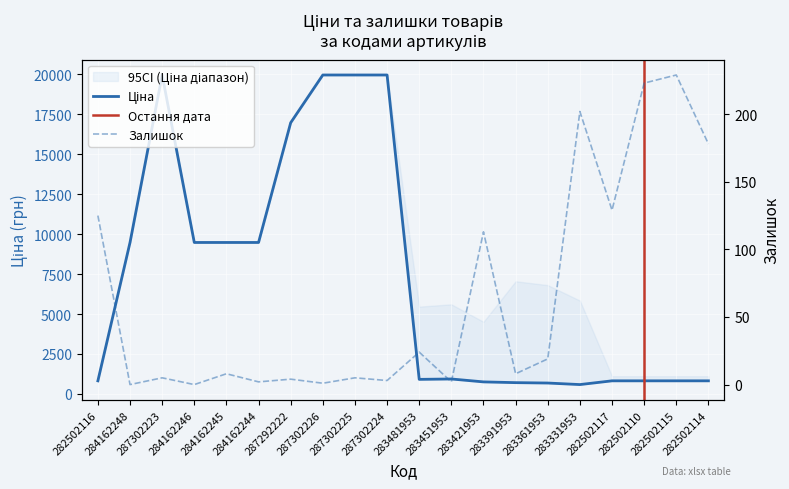

Which series changed the most between 287302225 and 282502114?

Ціна